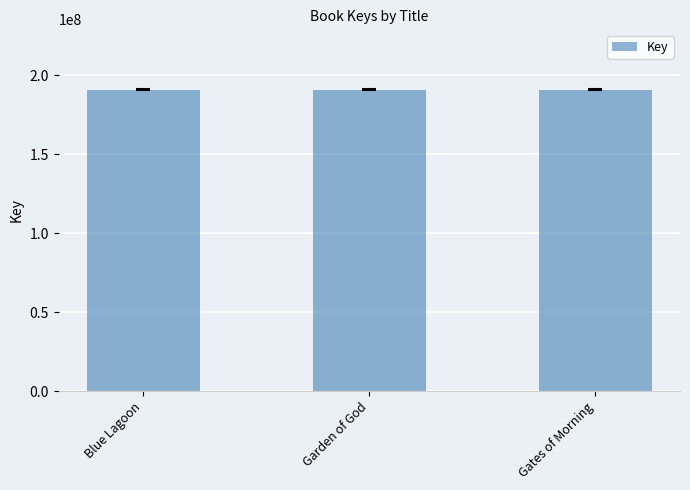

What is the label of the 2nd bar from the left?

Garden of God